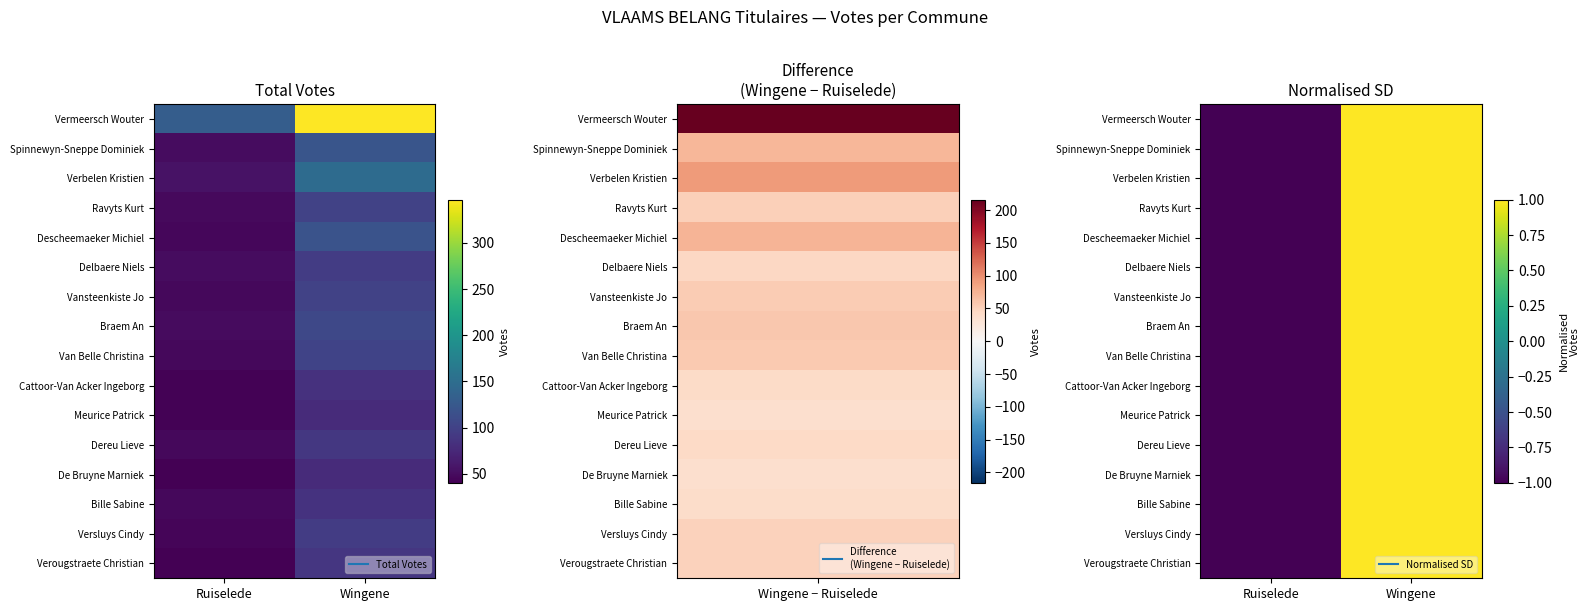

How many data points in Delbaere Niels are less than 0?

1